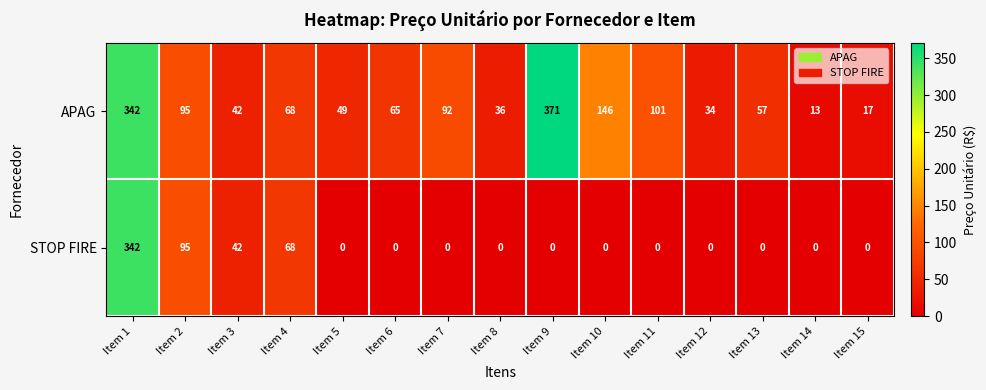

Reading left to right, list all the values displayed in this chart.

APAG: Item 1=342	Item 2=95	Item 3=42	Item 4=68	Item 5=49	Item 6=65	Item 7=92	Item 8=36	Item 9=371	Item 10=146	Item 11=101	Item 12=34	Item 13=57	Item 14=13	Item 15=17
STOP FIRE: Item 1=342	Item 2=95	Item 3=42	Item 4=68	Item 5=0	Item 6=0	Item 7=0	Item 8=0	Item 9=0	Item 10=0	Item 11=0	Item 12=0	Item 13=0	Item 14=0	Item 15=0